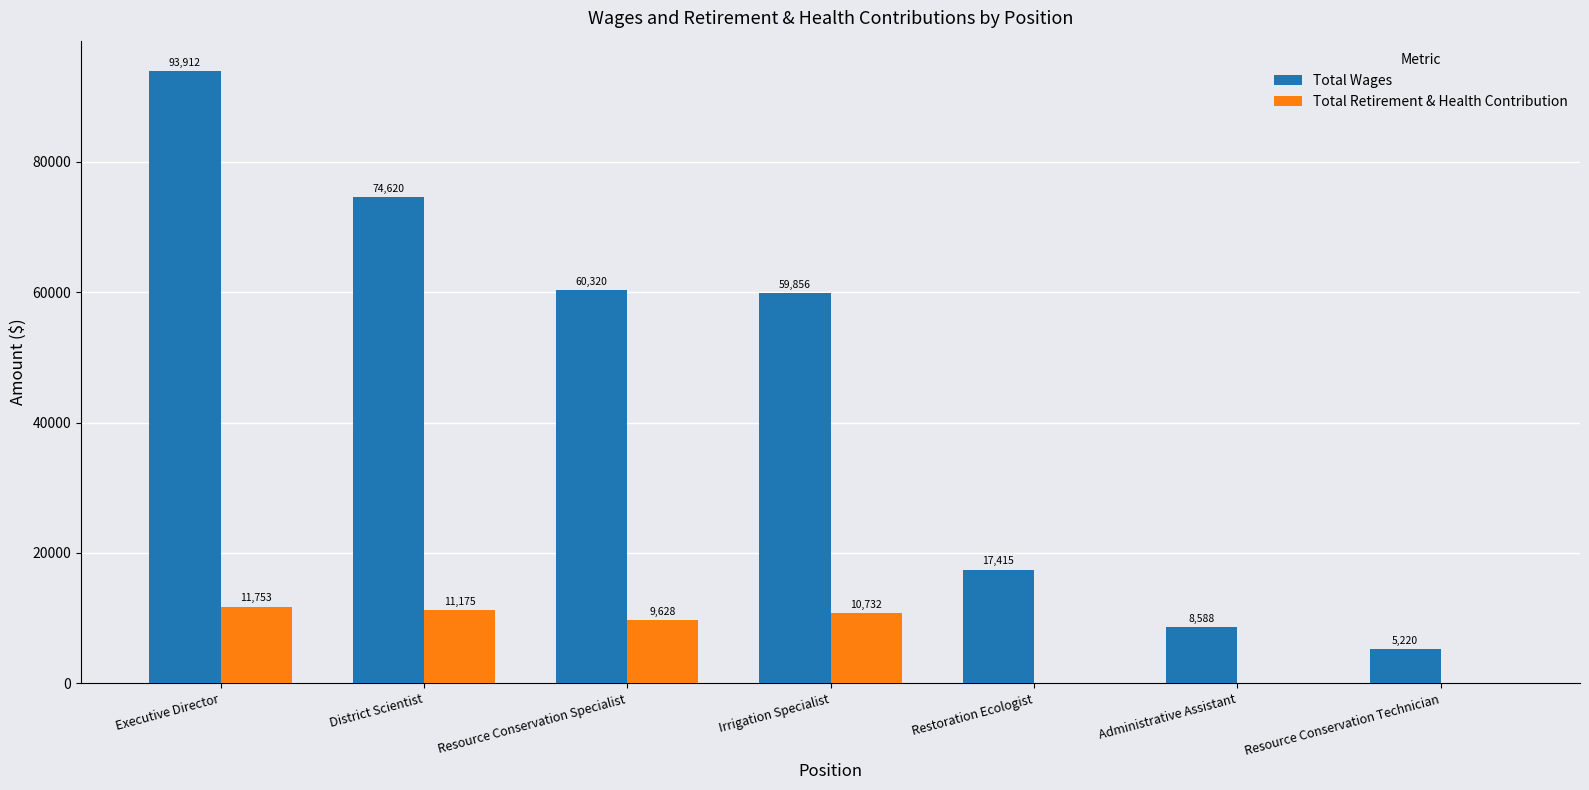

Does the chart contain stacked bars?

No